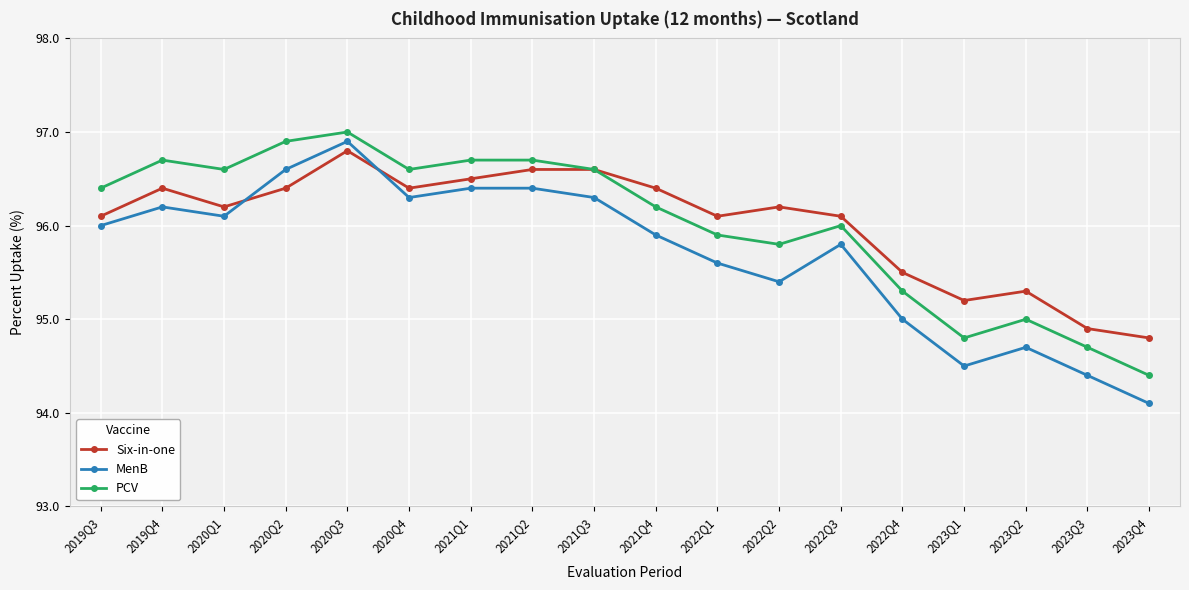

How many times do MenB and Six-in-one cross each other?

2